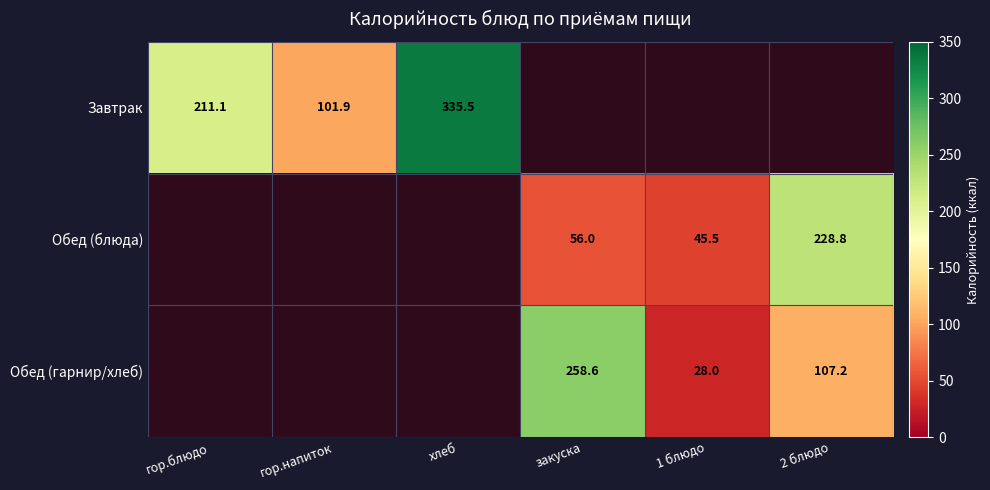

True or false: Обед (гарнир/хлеб) has a value of 107.2 at 2 блюдо.

True